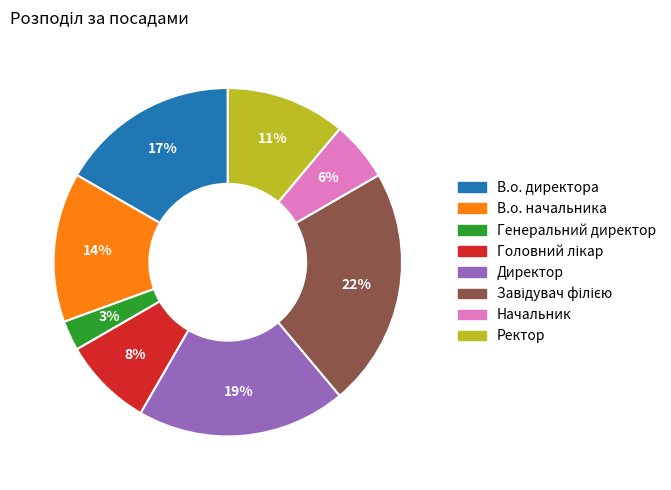

Is Генеральний директор the majority of the pie?

No